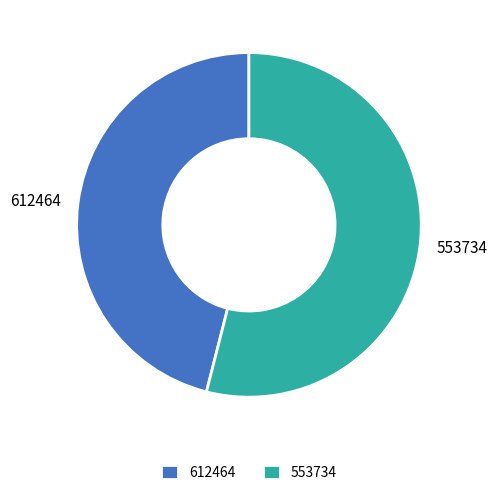

Do 612464 and 553734 together represent more than half of the pie?

Yes